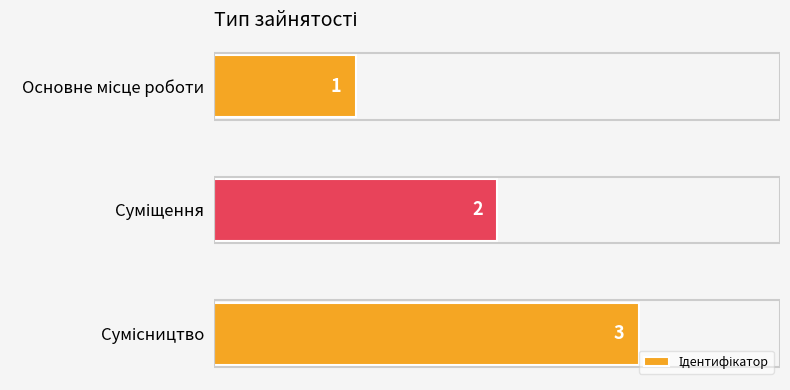

What is the maximum value shown in the chart?

3